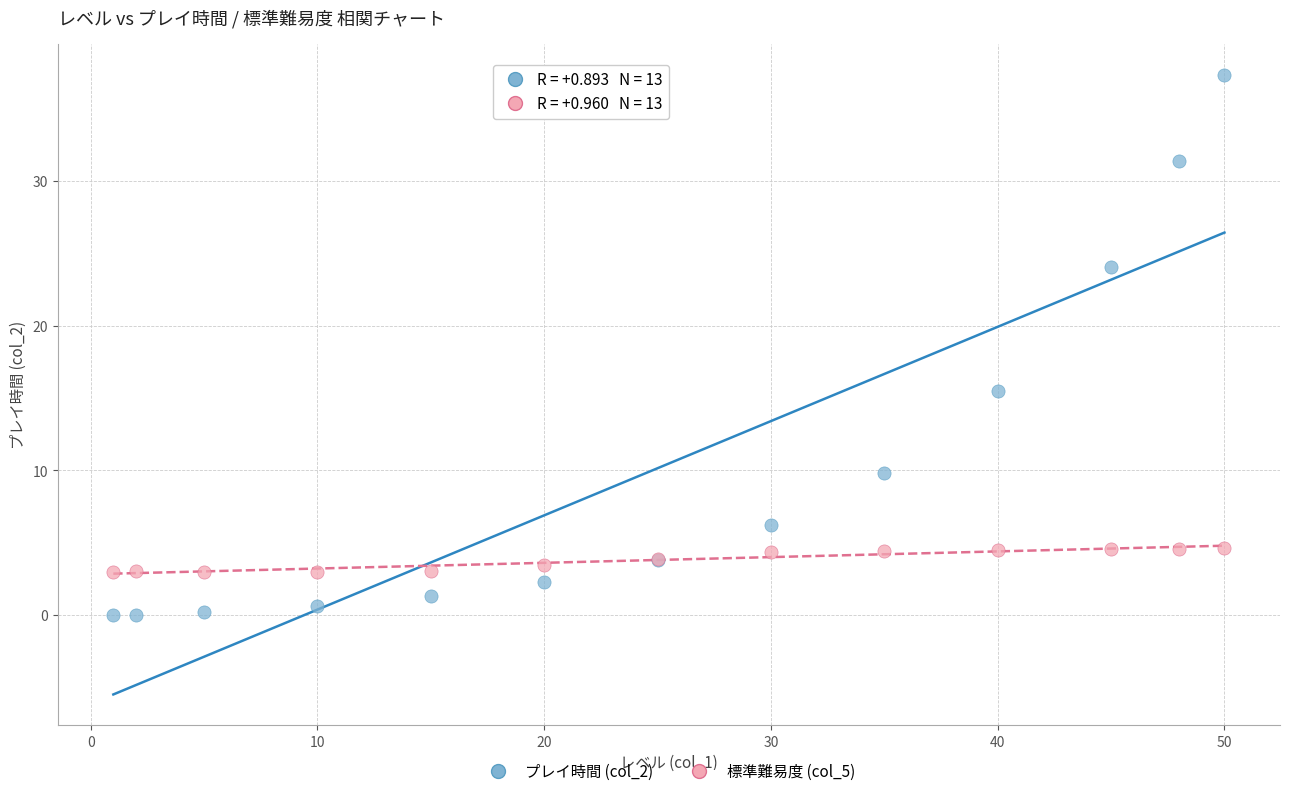

Which series contains the highest Y value?

プレイ時間 (col_2)